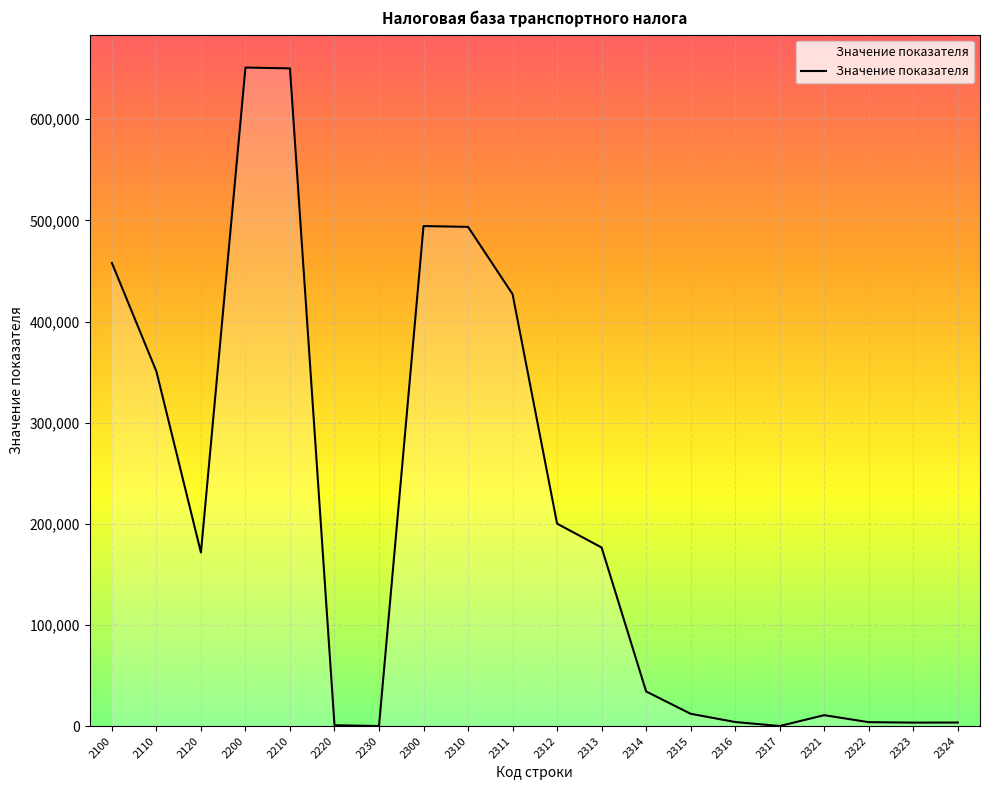

Which has a higher value, 2230 or 2313?

2313